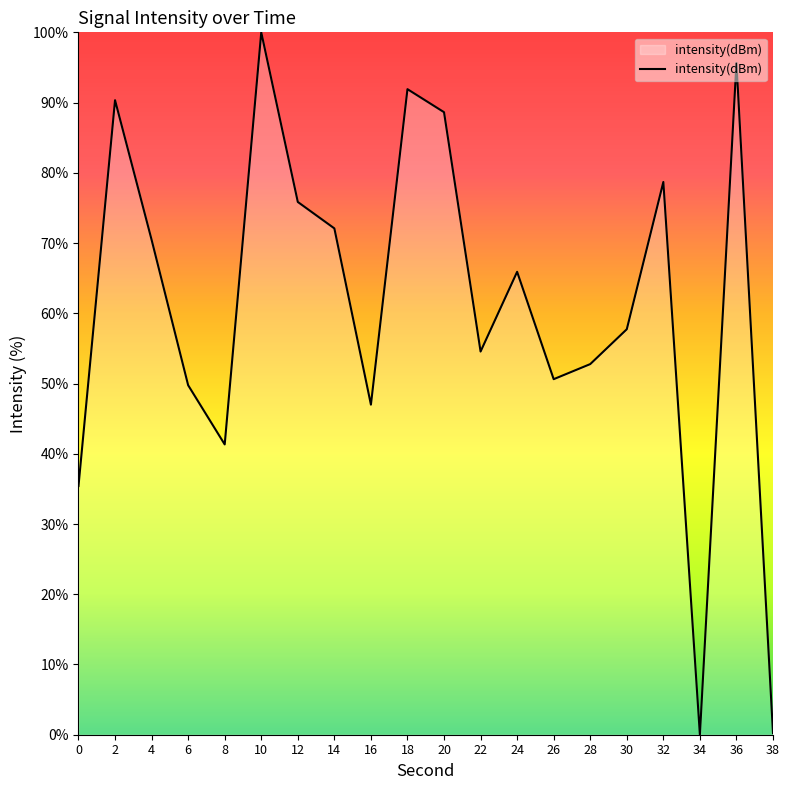

What is the change in value from 32 to 36?

+16.9